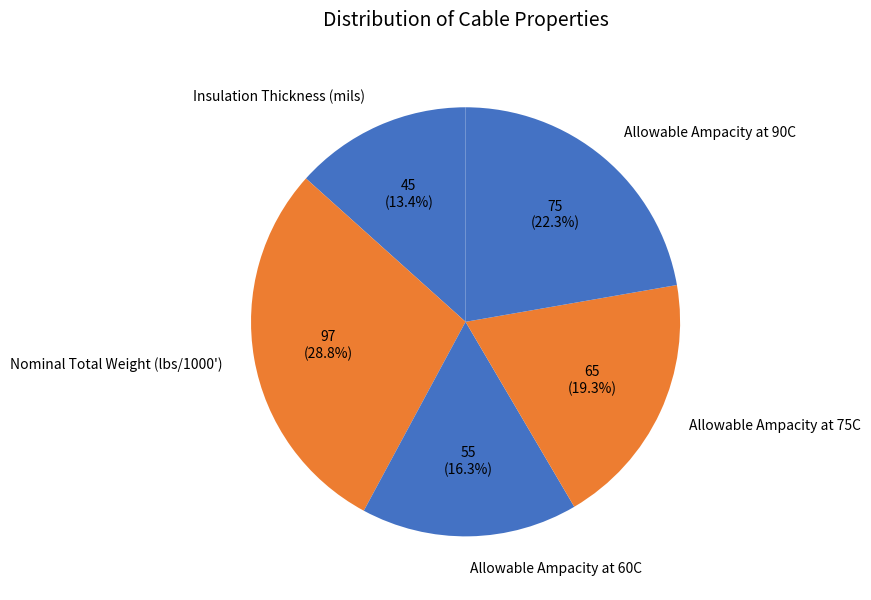

Between Allowable Ampacity at 90C and Insulation Thickness (mils), which is larger?

Allowable Ampacity at 90C